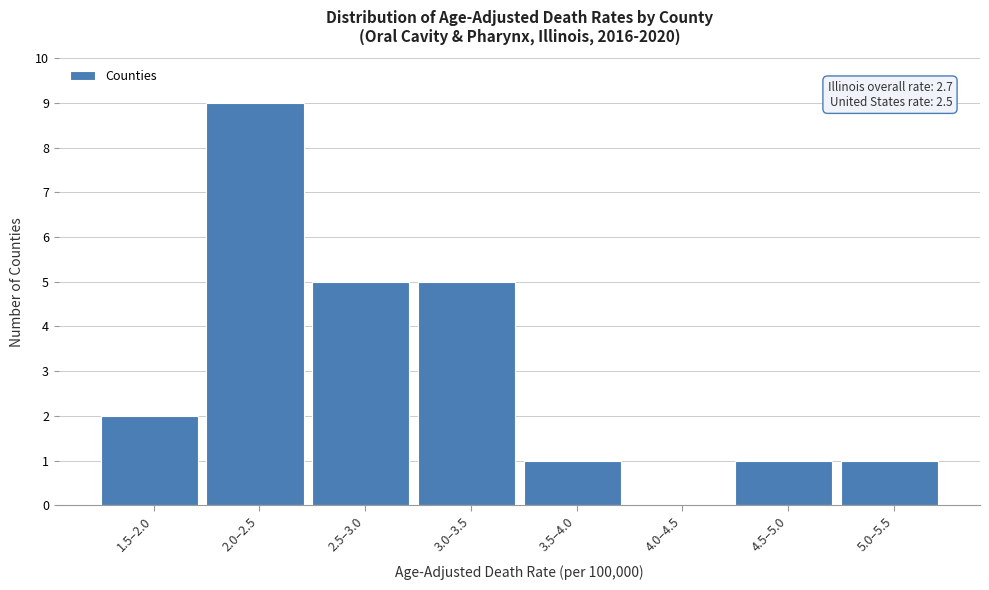

Reading left to right, transcribe all the data shown in this chart.

1.5–2.0=2	2.0–2.5=9	2.5–3.0=5	3.0–3.5=5	3.5–4.0=1	4.0–4.5=0	4.5–5.0=1	5.0–5.5=1